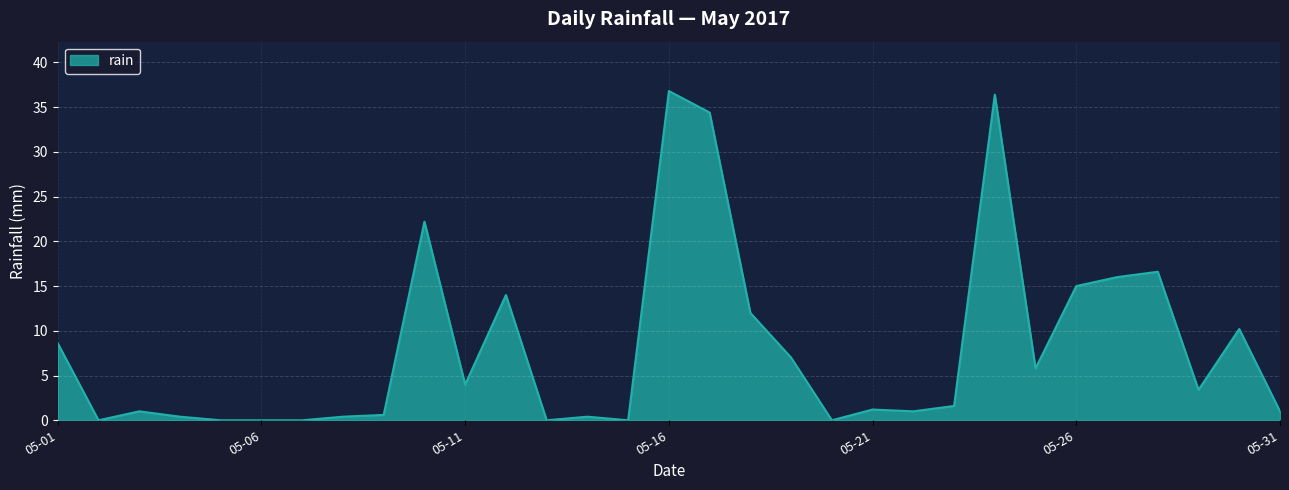

How many series are shown in this chart?

1